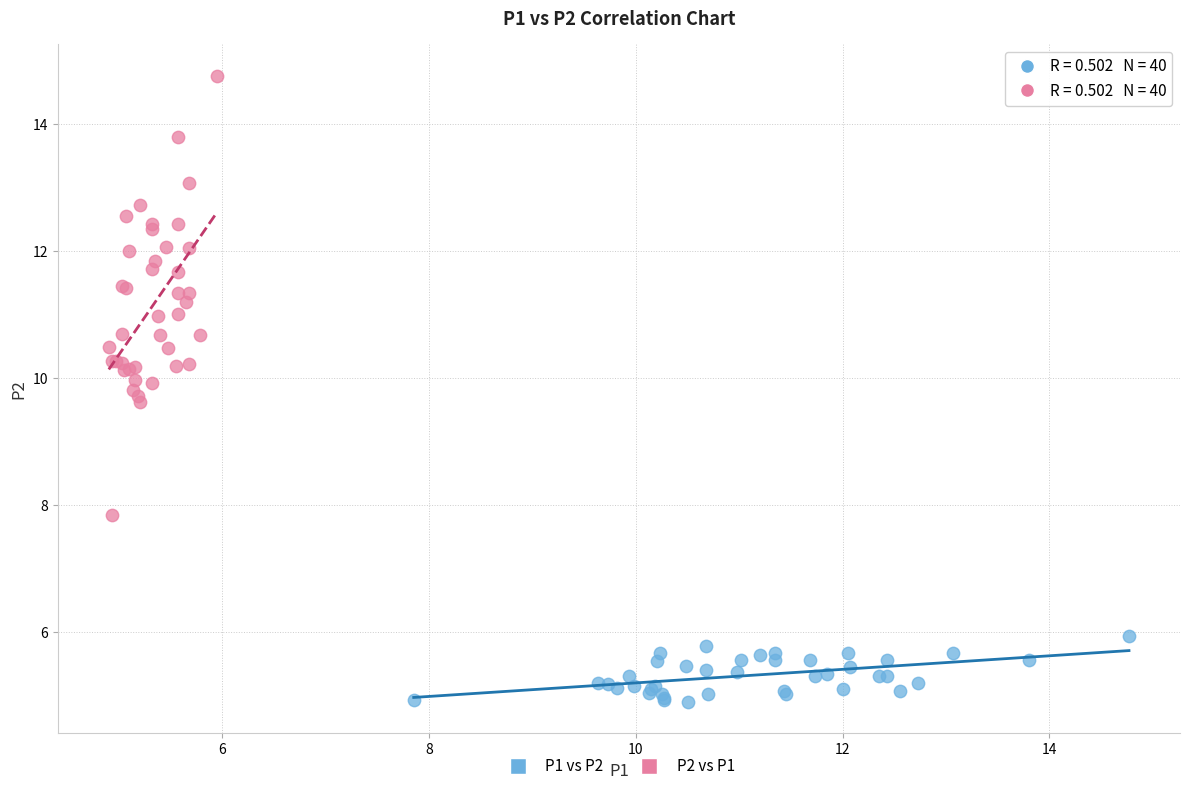

Which series reaches the maximum Y coordinate?

P2 vs P1